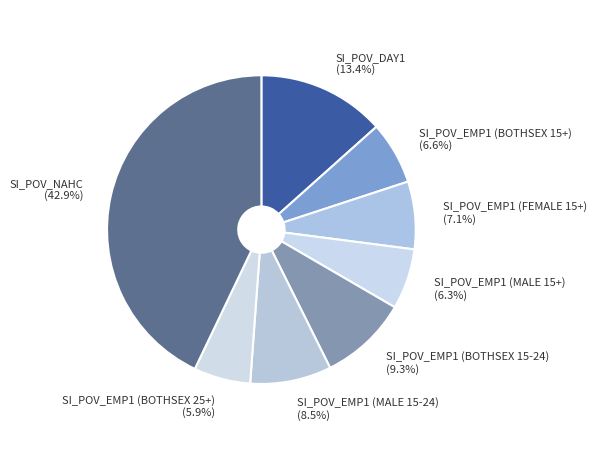

To the nearest percent, what percentage of the pie is SI_POV_EMP1 (FEMALE 15+)?

7%